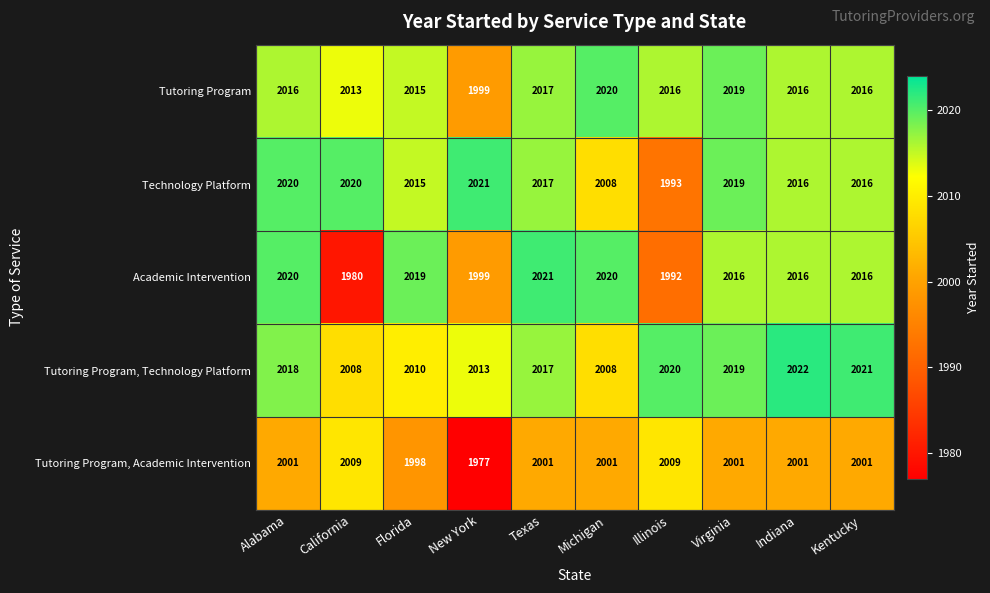

At which label does Technology Platform reach its minimum?

Illinois